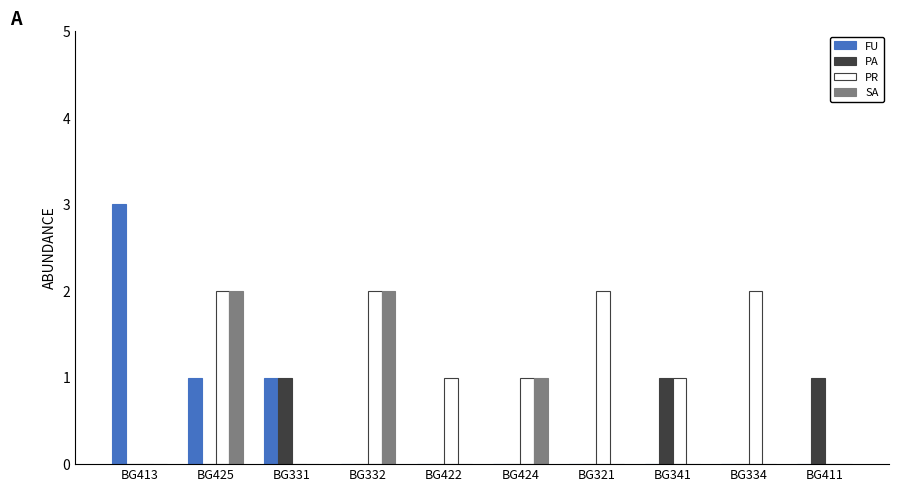

What is the sum of the SA values at BG332 and BG424?

3